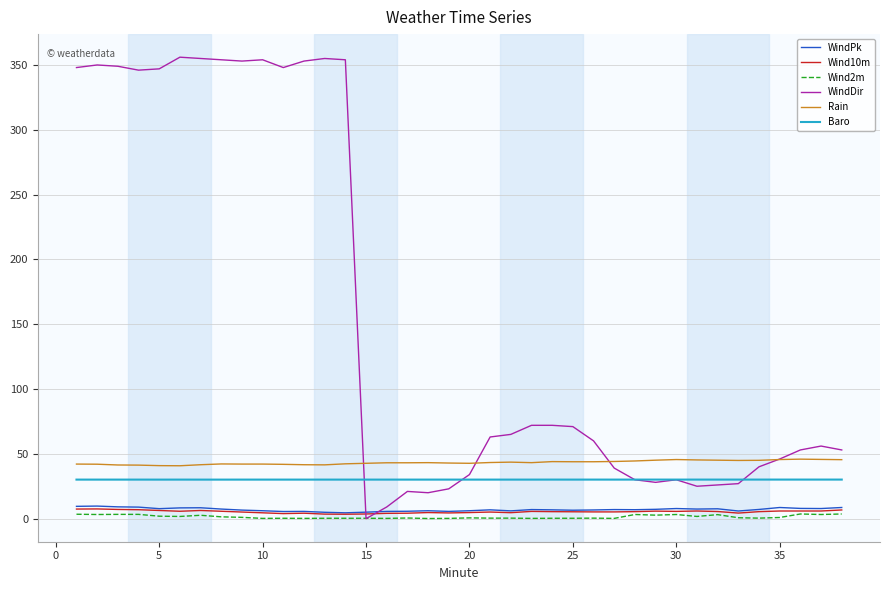

Which series has the largest total across all categories?

WindDir